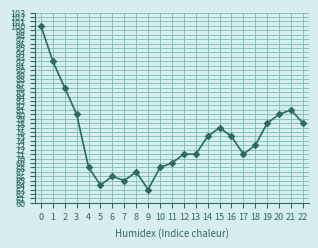

What is the approximate value at 2, to the nearest 10?

90